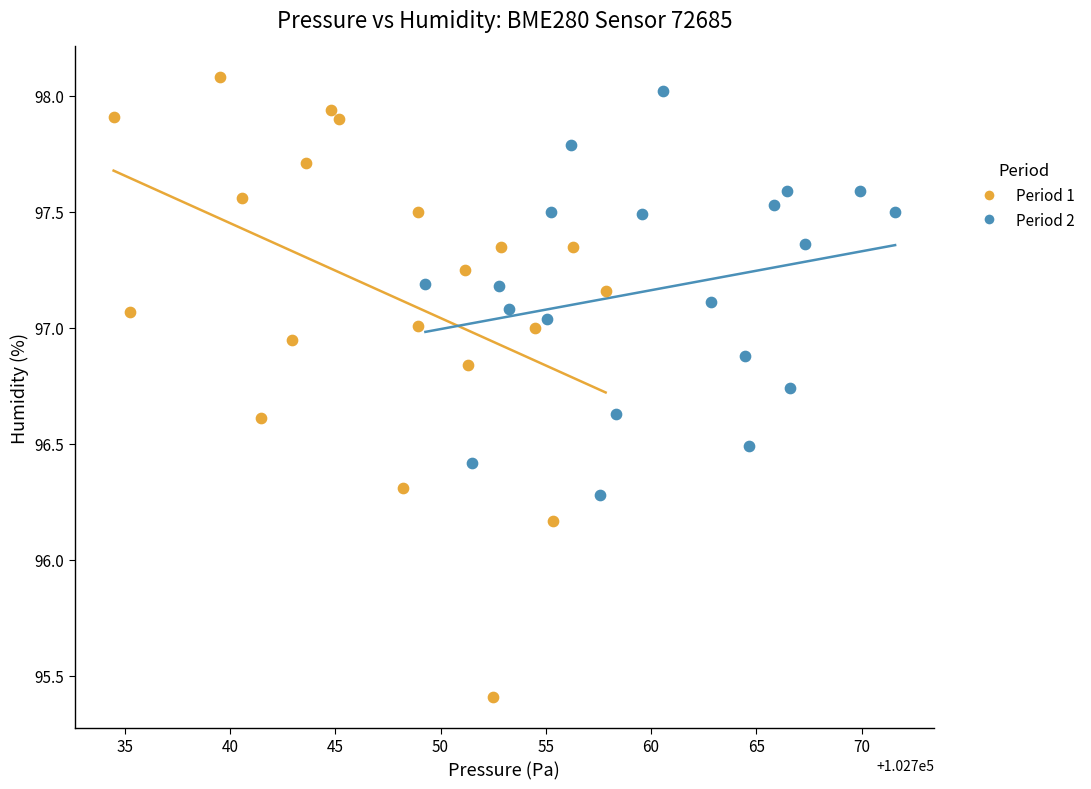

Which series has the widest spread of Y values?

Period 1